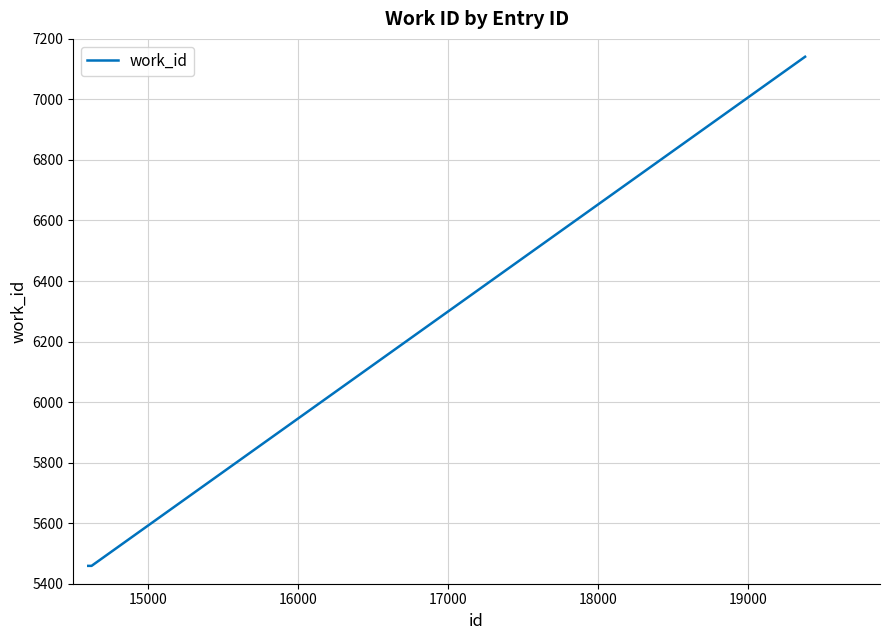

True or false: there are more than 2 points higher than both neighbors.

False